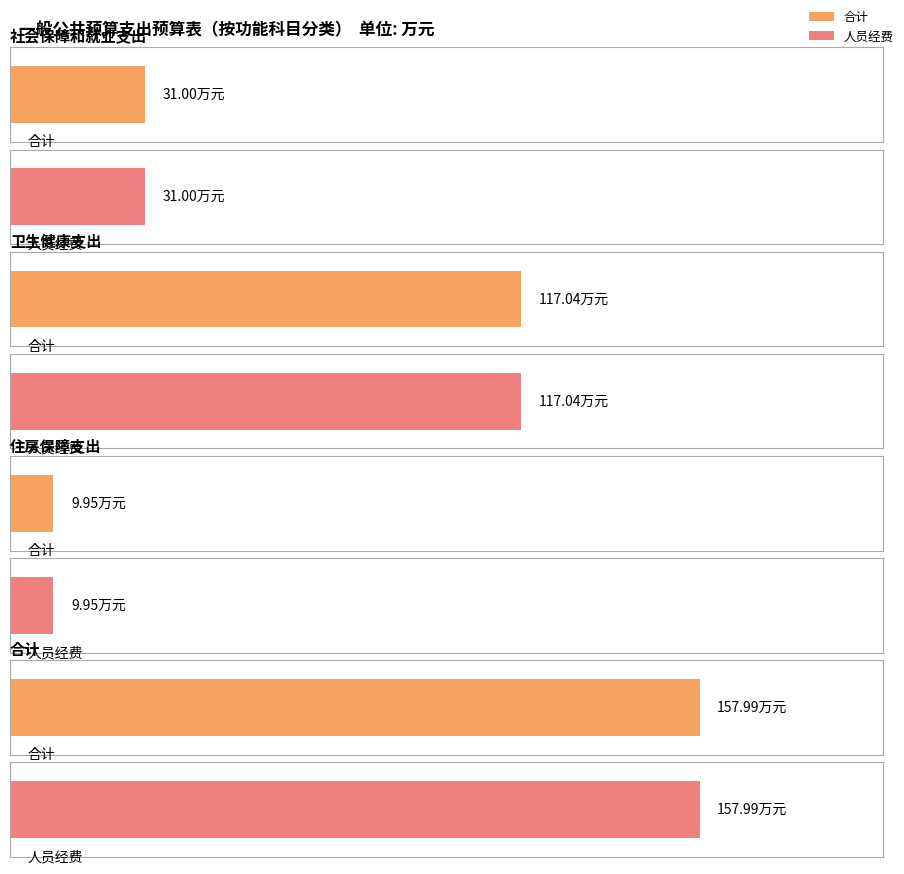

At how many categories does at least one series exceed 144?

1